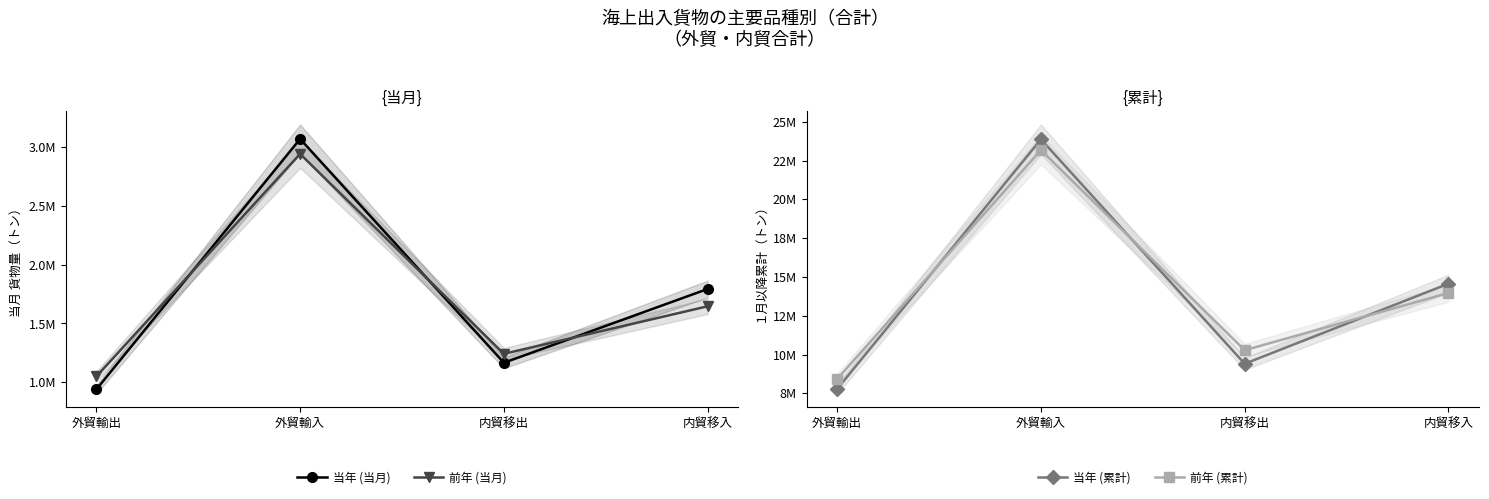

Does the chart have visible grid lines?

No